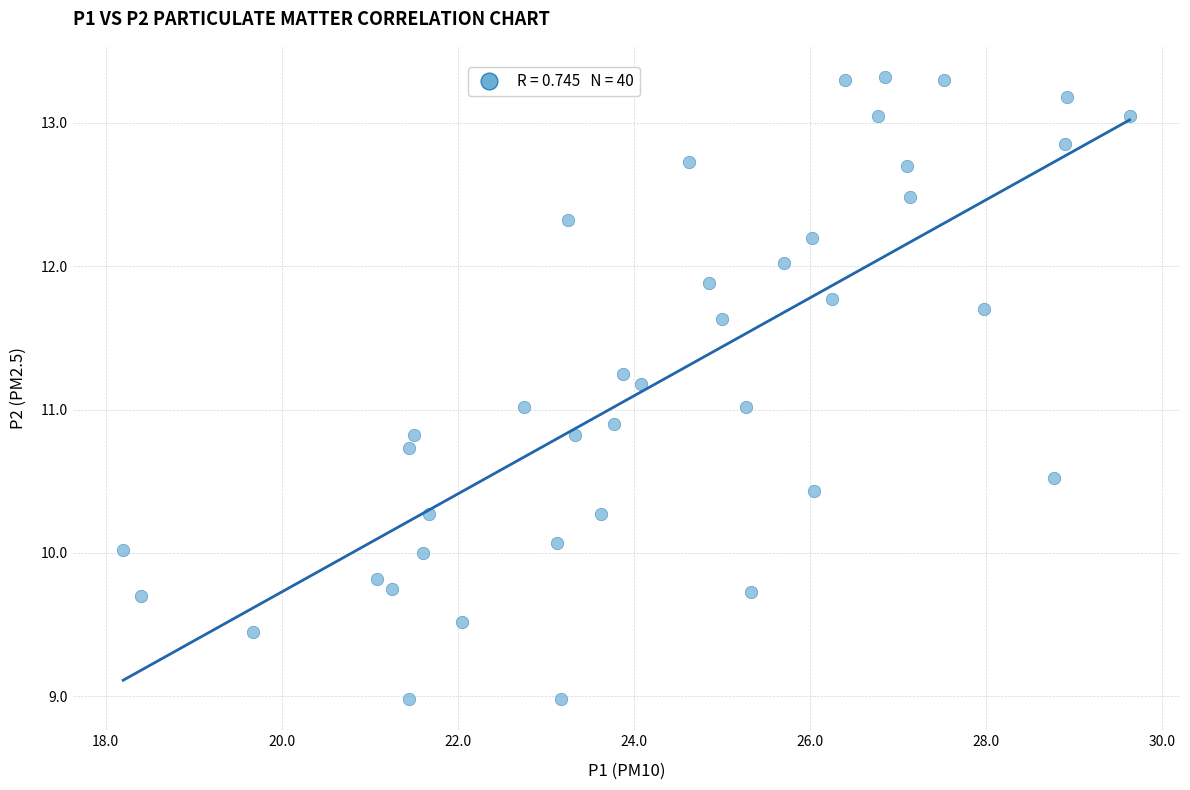

What is the range of Y values (max minus min)?

4.3